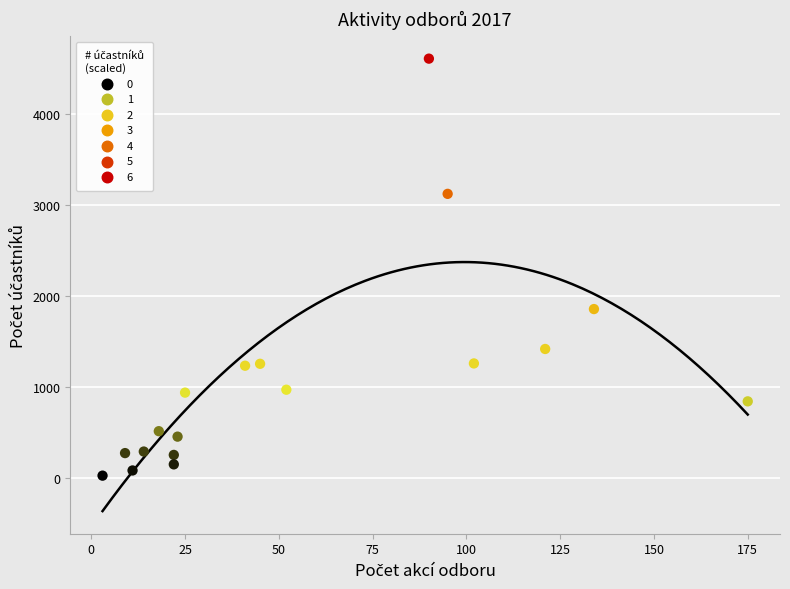

What is the range of Y values (max minus min)?

4586